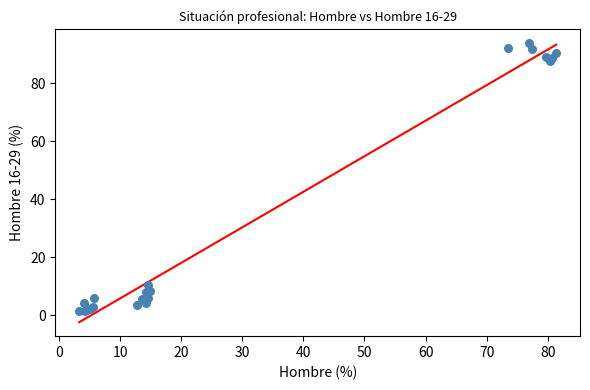

What Y value in the scatter plot is closest to 47?

10.2